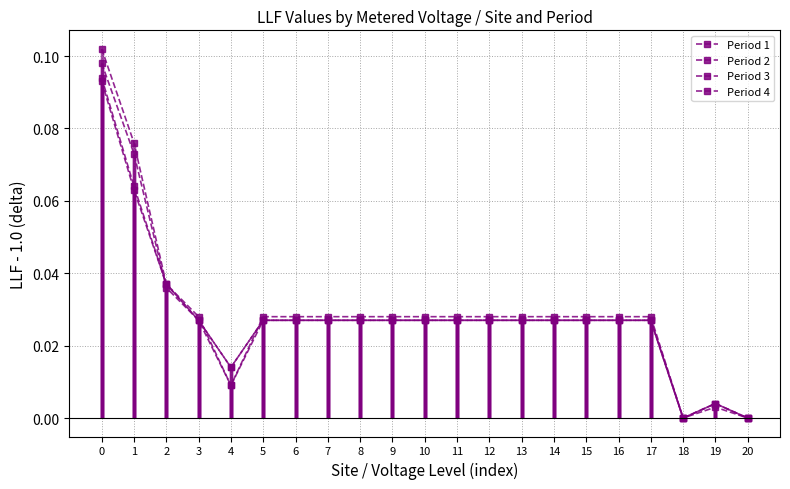

How many distinct data groups are displayed?

4